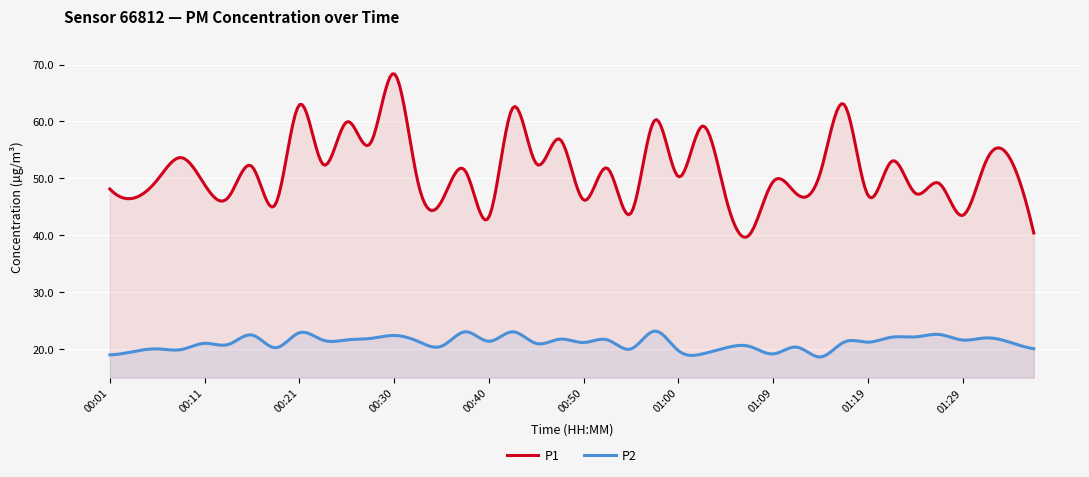

What is the difference between the second highest and minimum values in the P2 series?

4.5